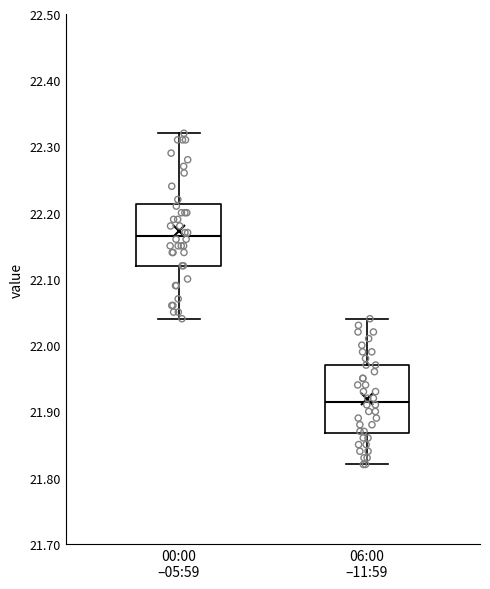

Where is the lower edge of the box for 06:00 –11:59 on the y-axis? The values are not printed on the chart, so give them approximately, as read against the axis.

21.87